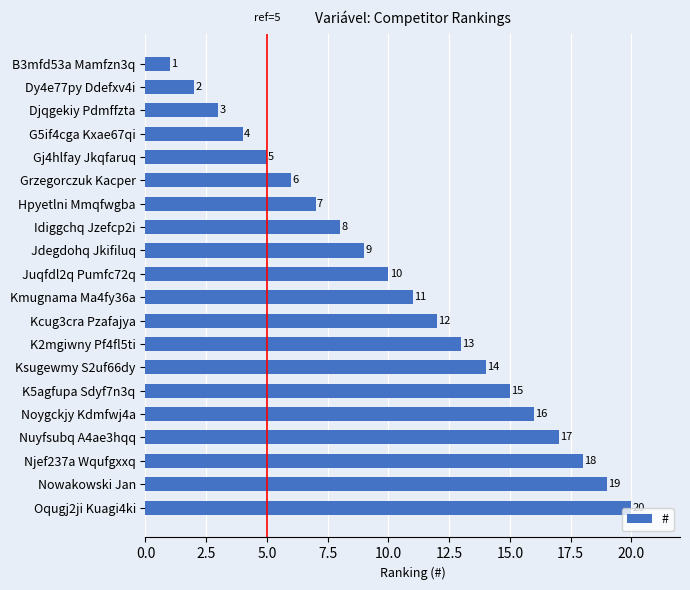

What is the label of the 10th bar from the bottom?

Kmugnama Ma4fy36a